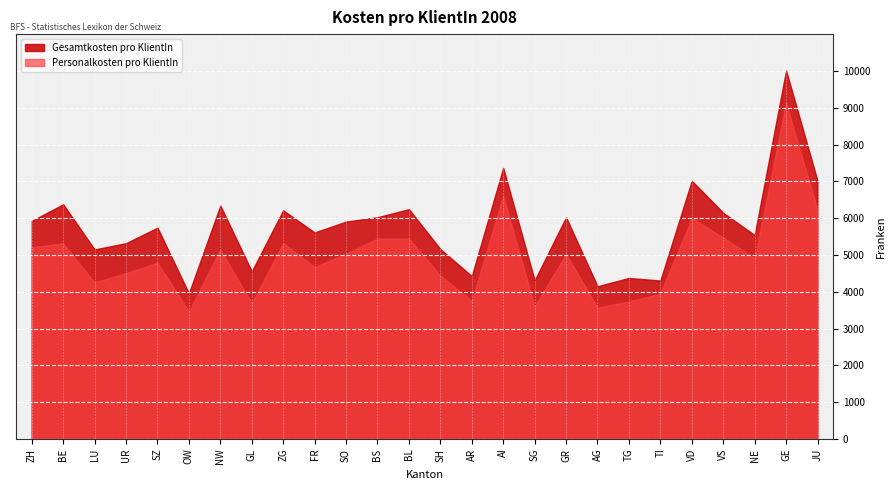

Where is Personalkosten pro KlientIn nearest to the value 6299?

JU